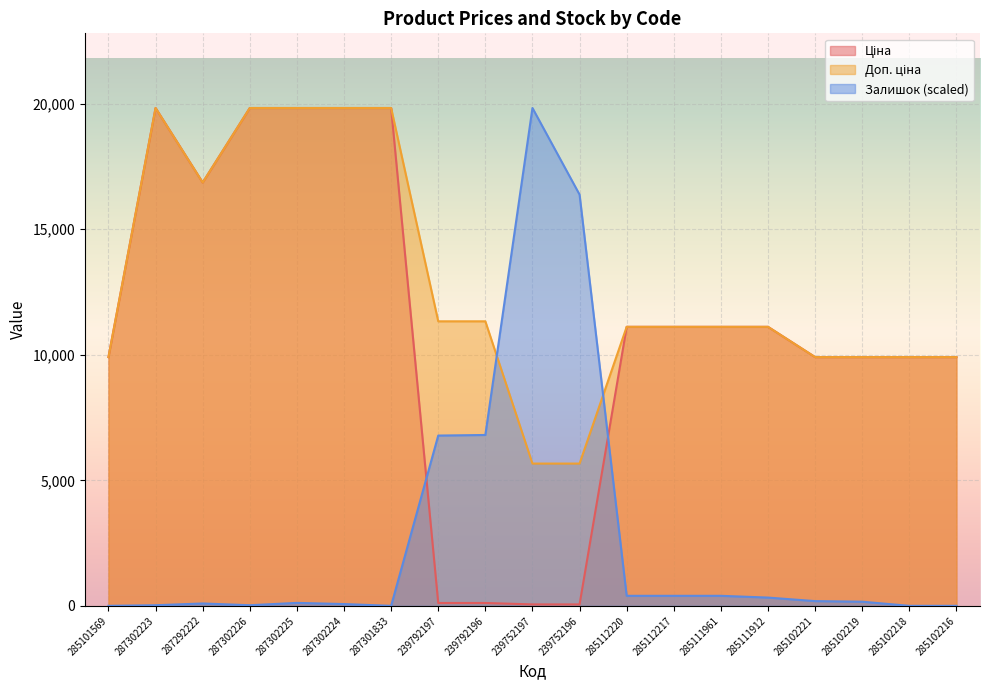

True or false: Доп. ціна has a value of 9908.5 at 285101569.

True